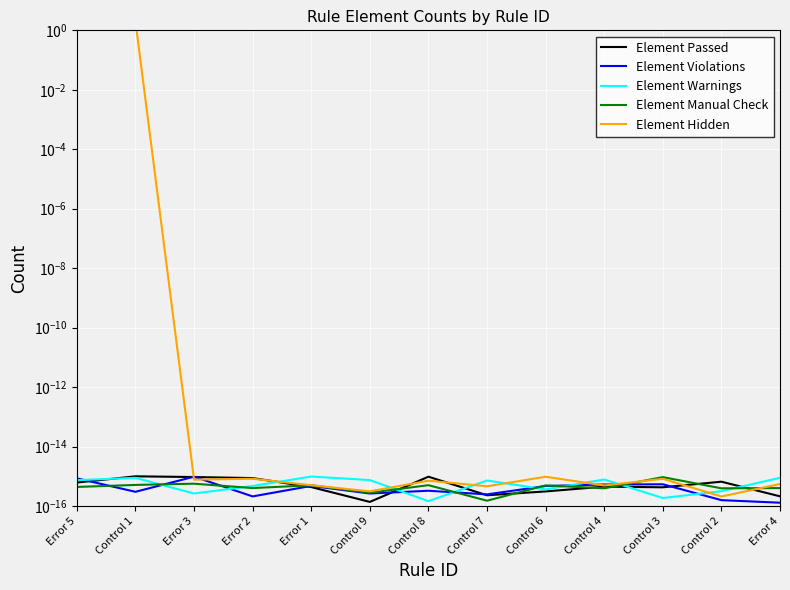

What is the label of the 11th point from the left?

Control 3